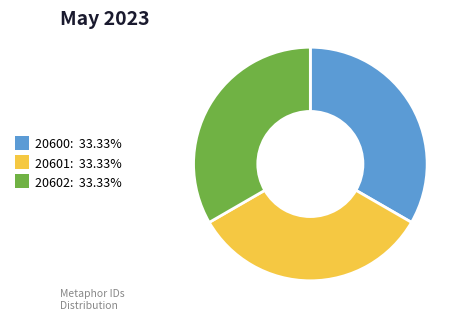

Does 20601 represent more than half of the total?

No